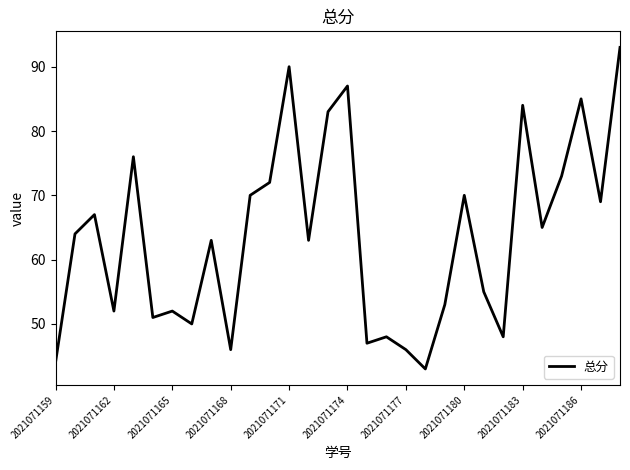

What is the greatest value displayed?

93